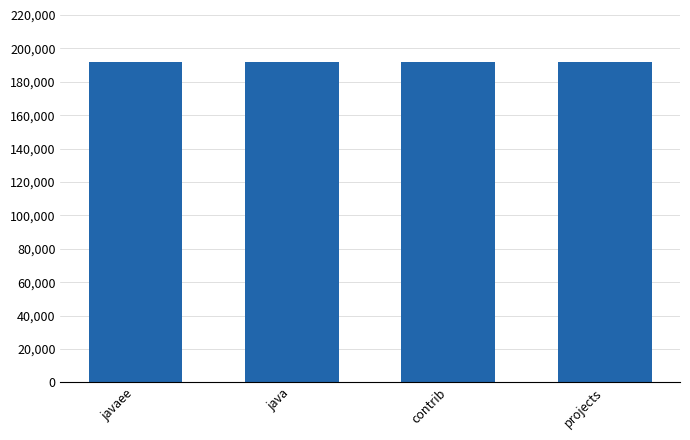

Does the chart contain stacked bars?

No